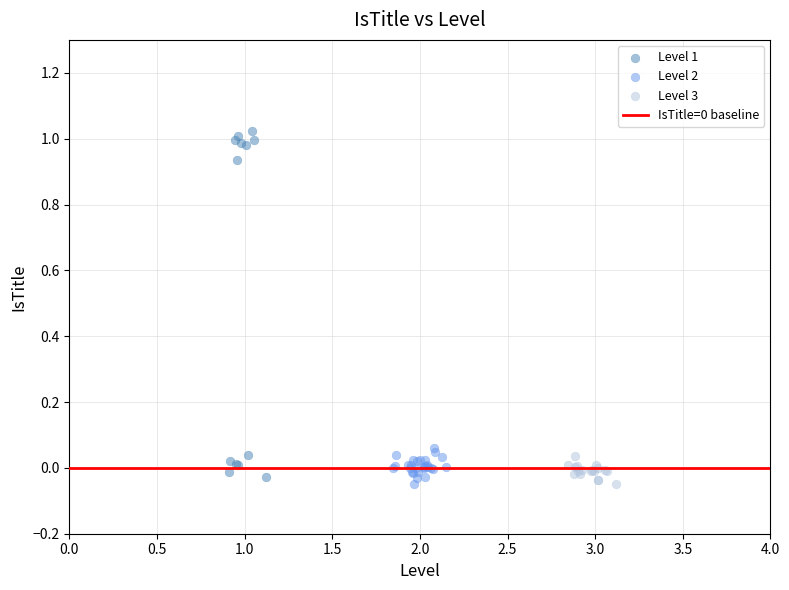

Which series has the widest spread of Y values?

Level 1